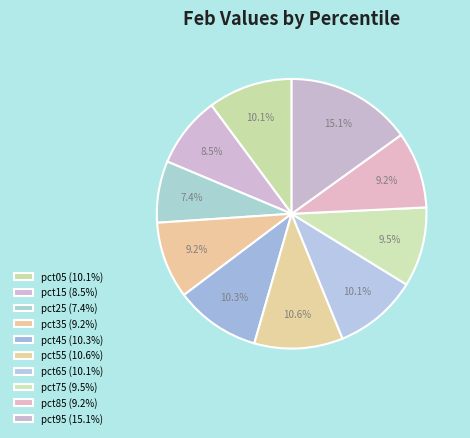

What percentage is NOT represented by pct85?

90.8%